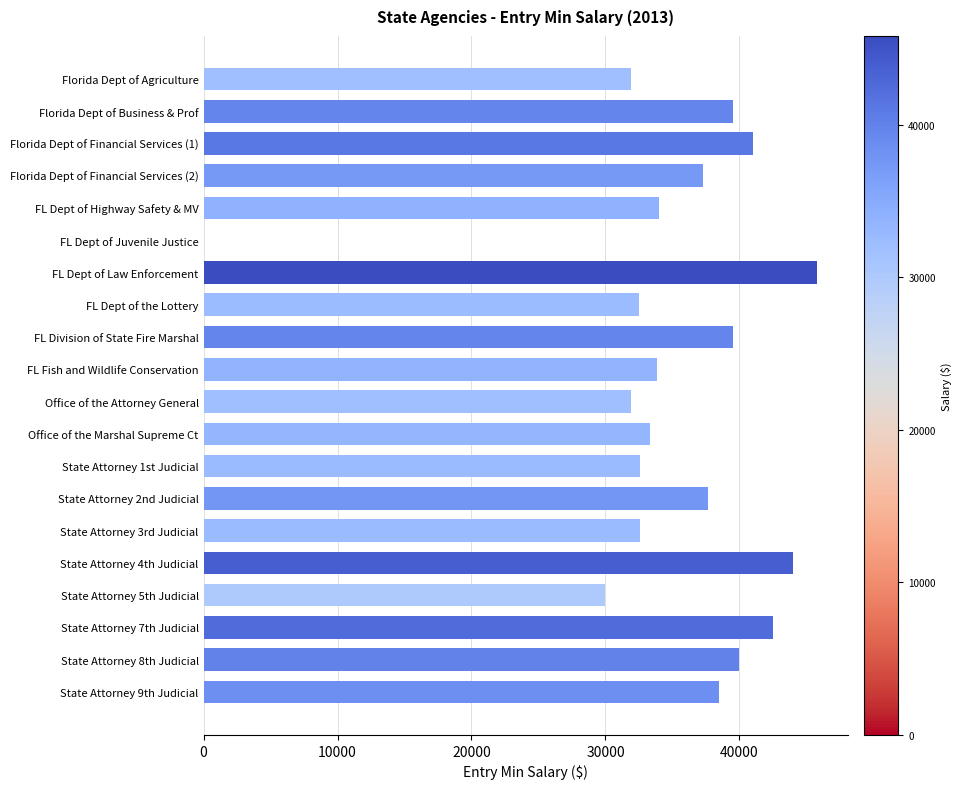

Where is the data nearest to the value 22909?

State Attorney 5th Judicial